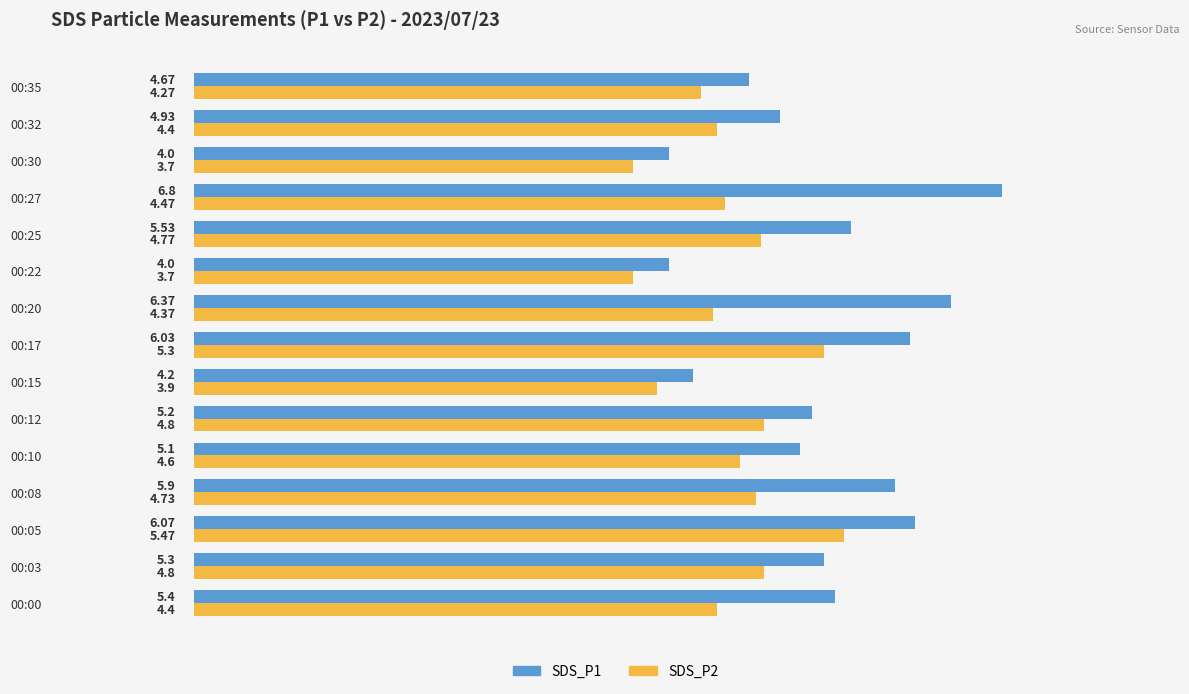

What is the total value across all series at 00:27?

11.3